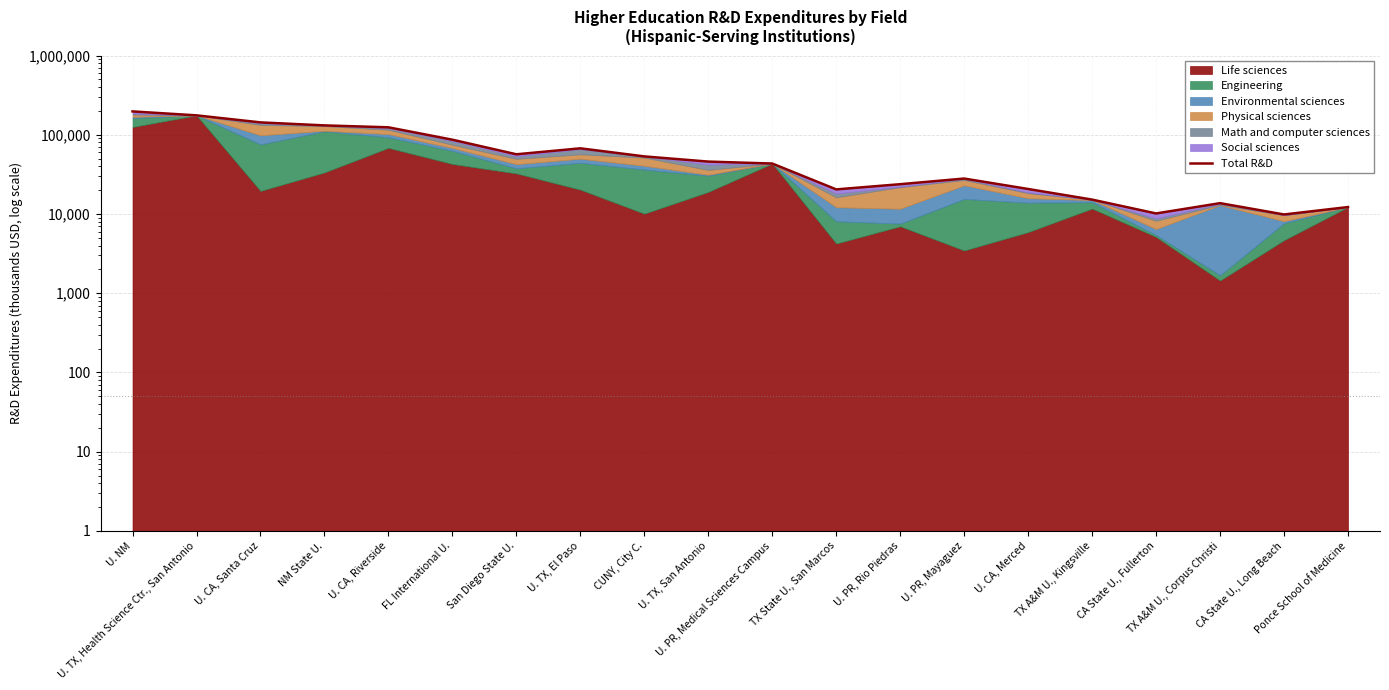

How many values are below 45902?

10